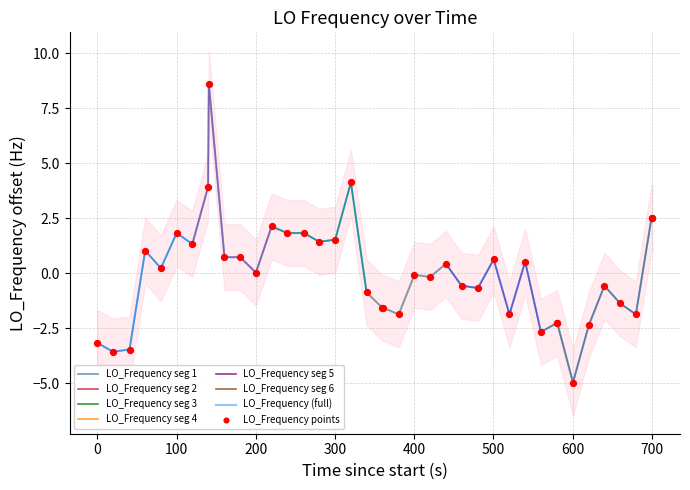

What is the lowest value of the LO_Frequency (full) series?

-5.0